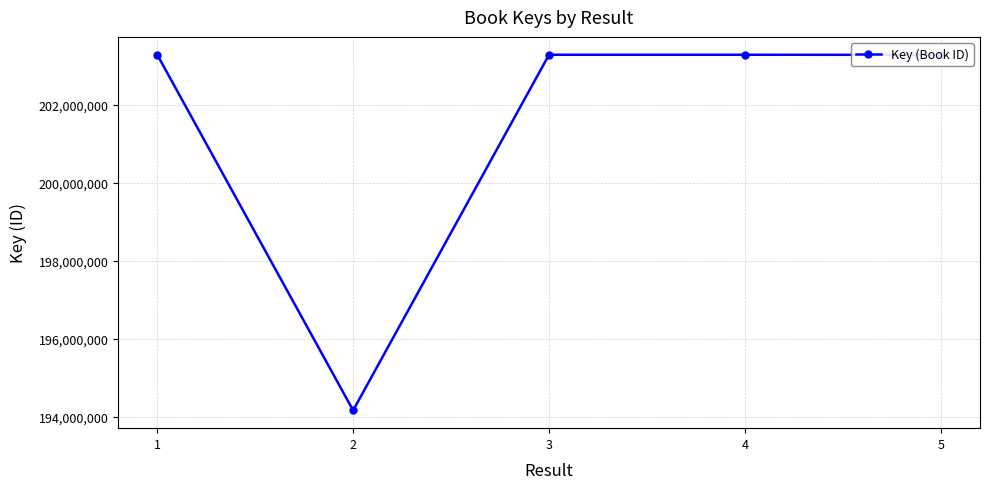

What is the ratio of the value at 3 to the value at 5?

1.0